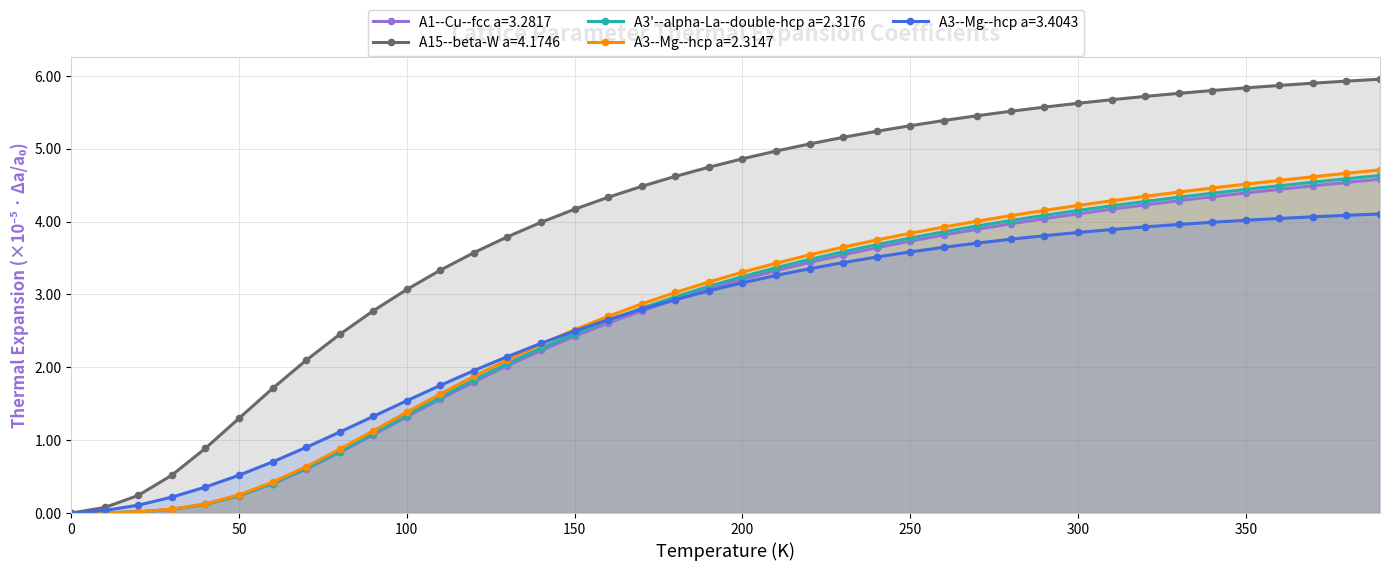

What is the difference between the A3'--alpha-La--double-hcp a=2.3176 values at 190 and 230?

0.5